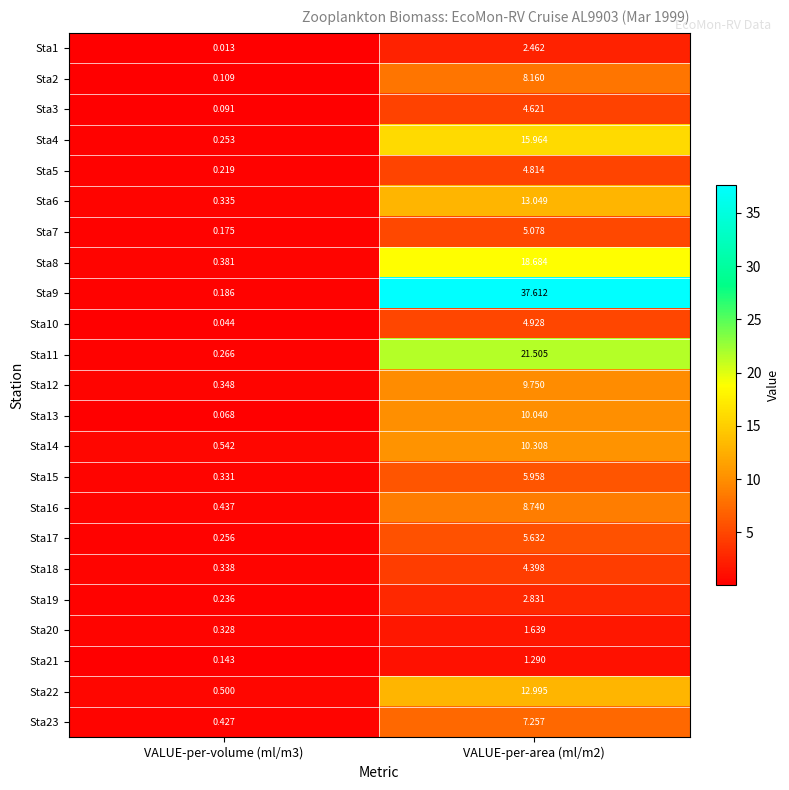

Which series has the widest spread of values?

Sta9